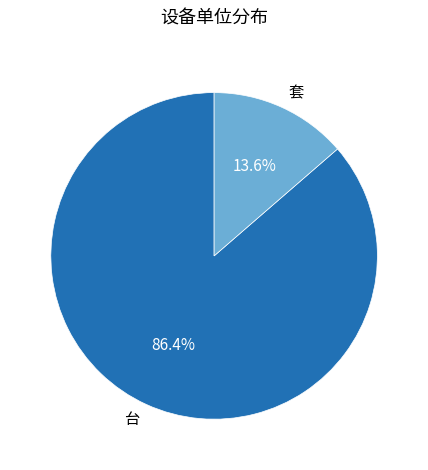

How many slices are in this pie chart?

2